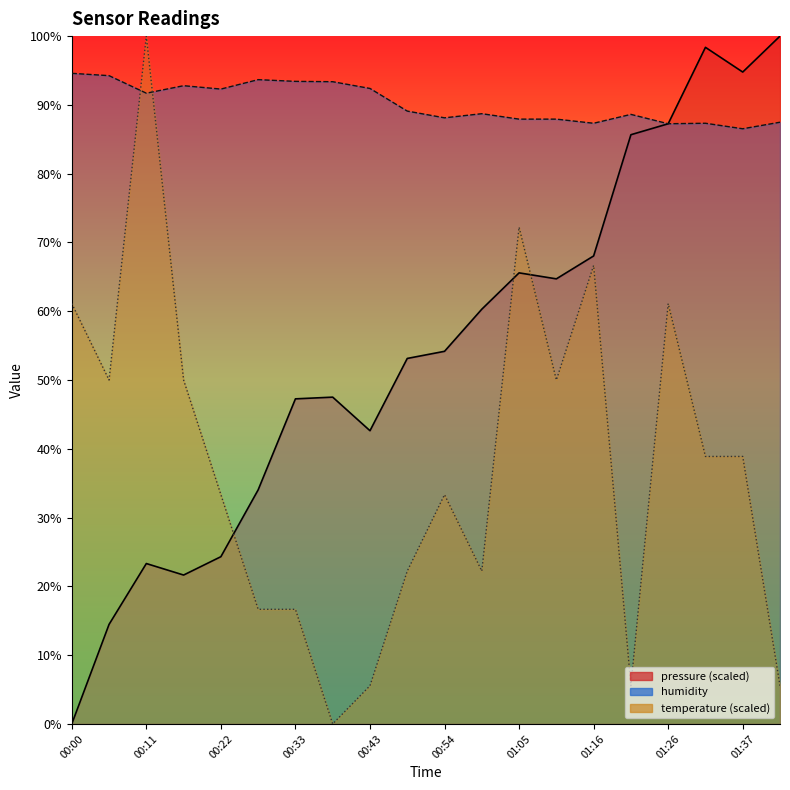

True or false: temperature has a value of -34.1 at 00:38.

False